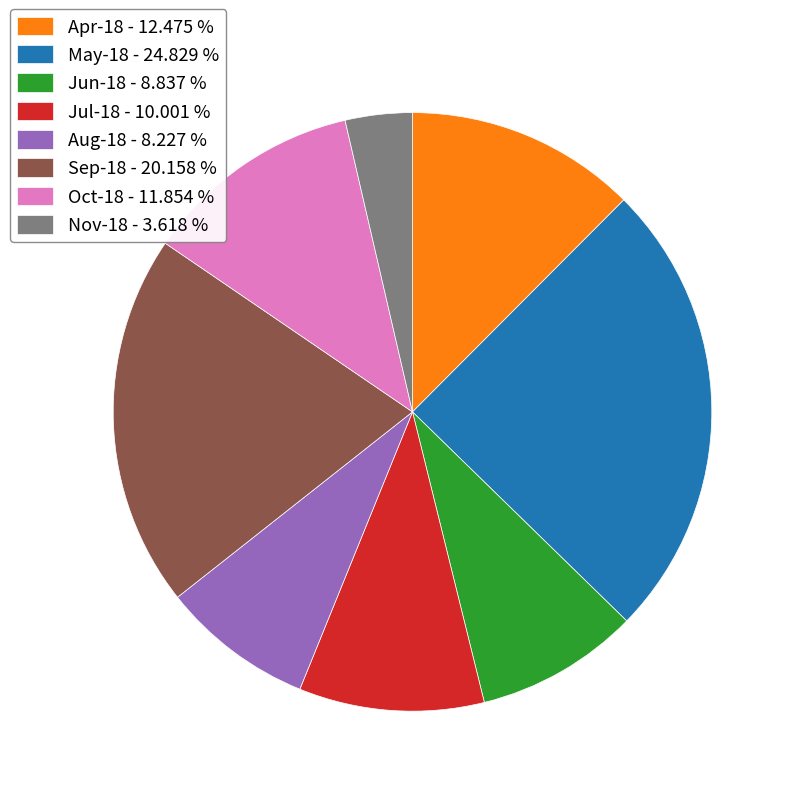

Which slice is the smallest?

Nov-18